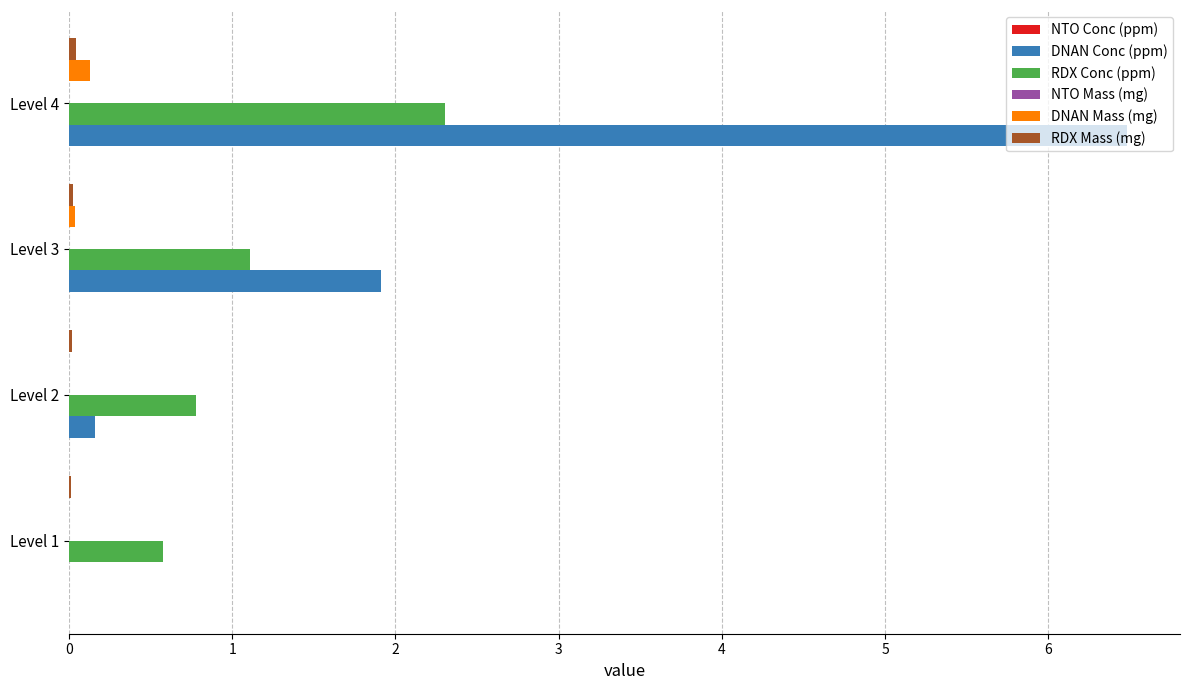

Which series changed the most between Level 2 and Level 3?

DNAN Conc (ppm)